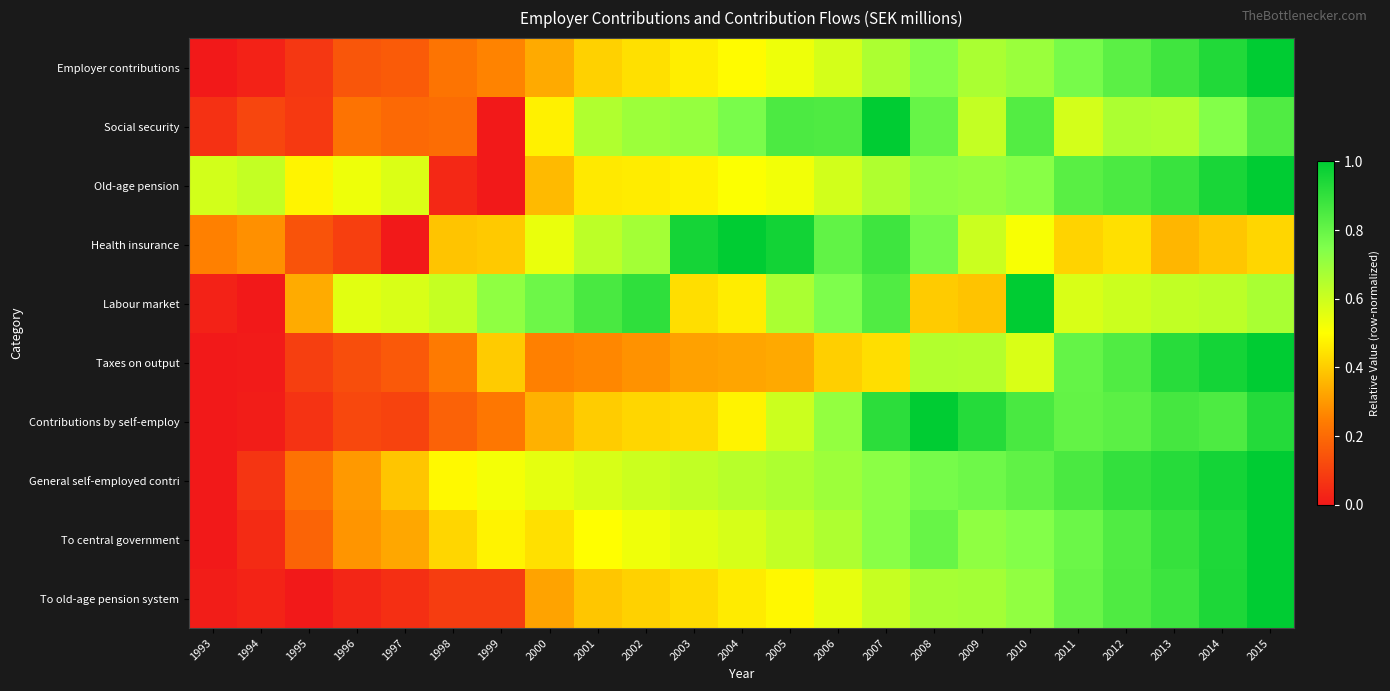

Between 2013 and 2009, which is larger?

2013